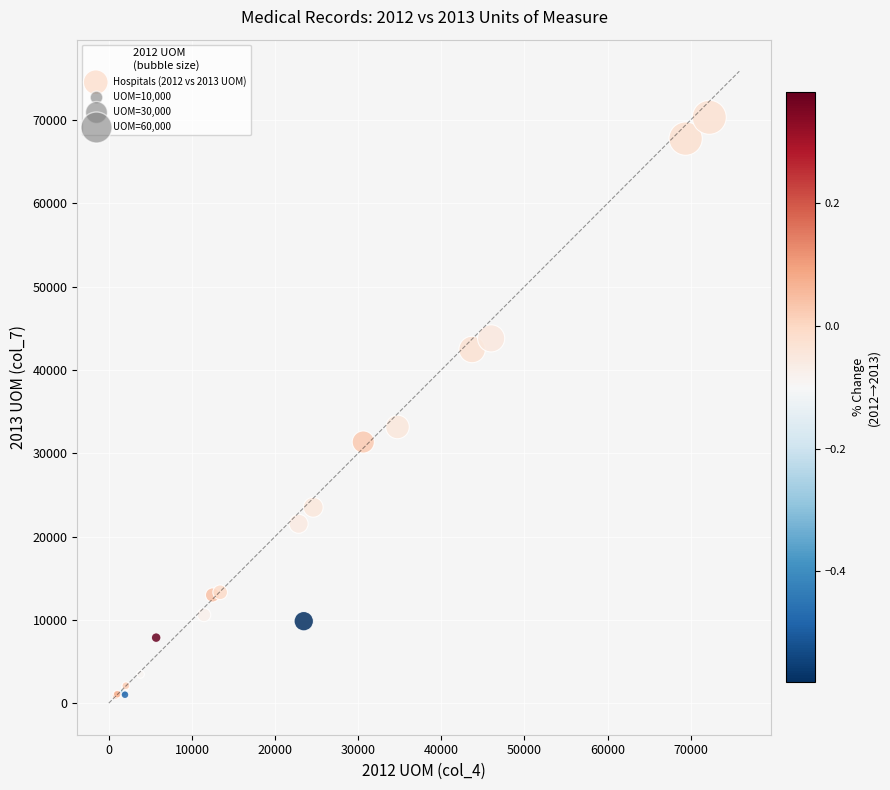

What Y value in the scatter plot is closest to 35630?

33150